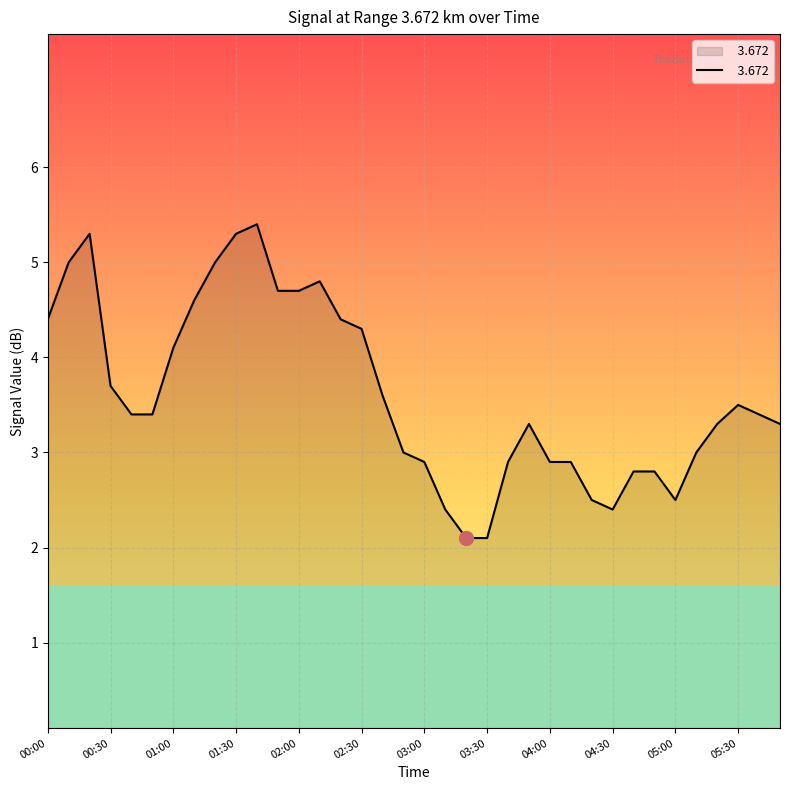

What is the minimum value shown in the chart?

2.1